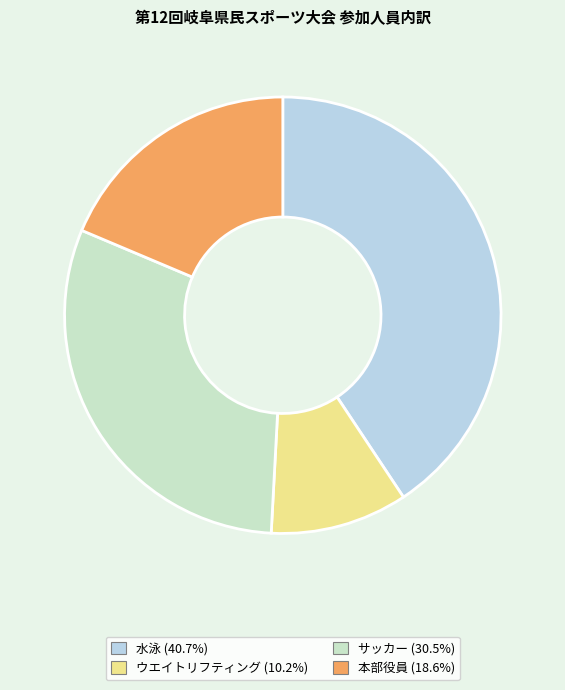

How many segments does this pie chart have?

4